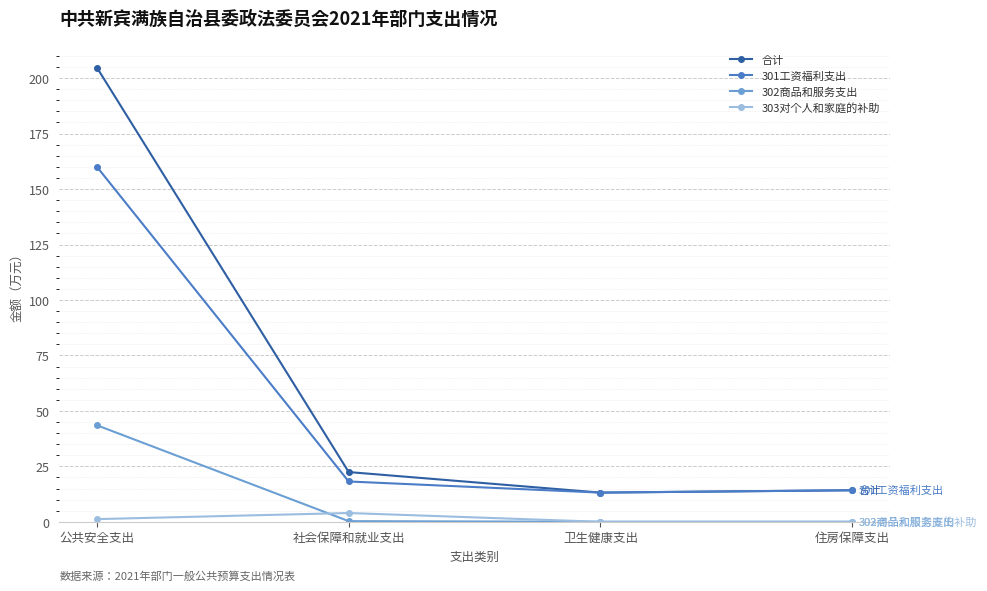

What is the maximum value for 301工资福利支出?

160.0